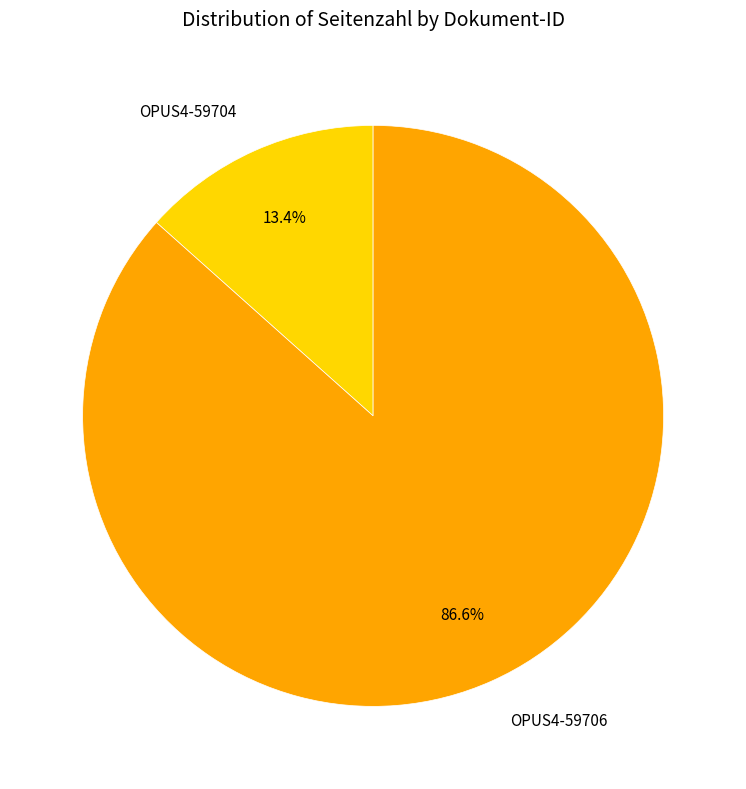

Which has a higher value, OPUS4-59706 or OPUS4-59704?

OPUS4-59706